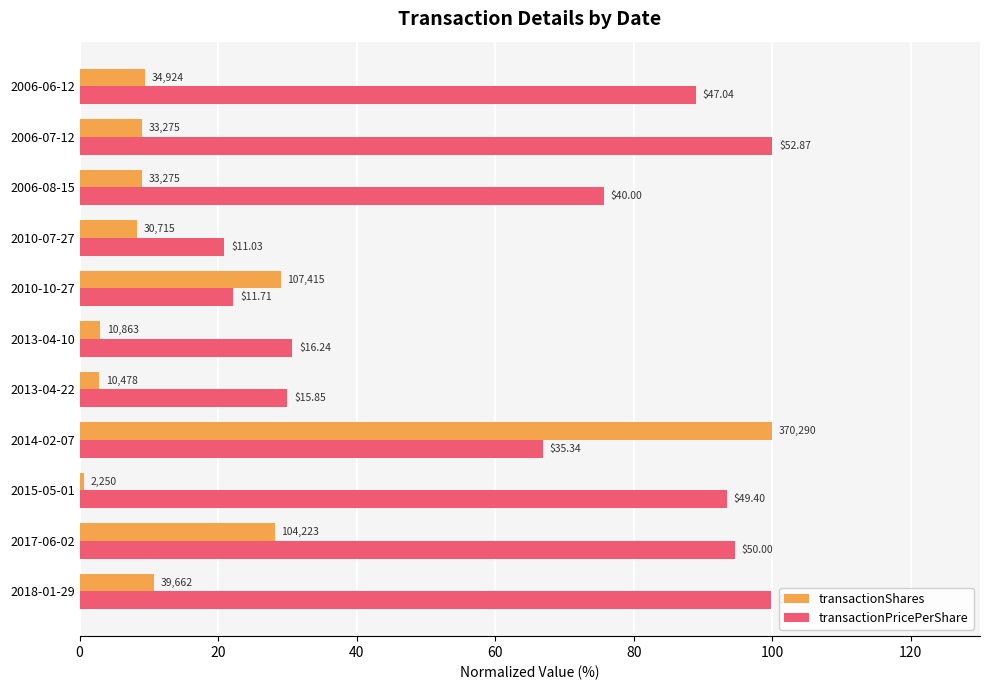

What is the difference between the maximum and minimum values in the transactionPricePerShare series?

79.1